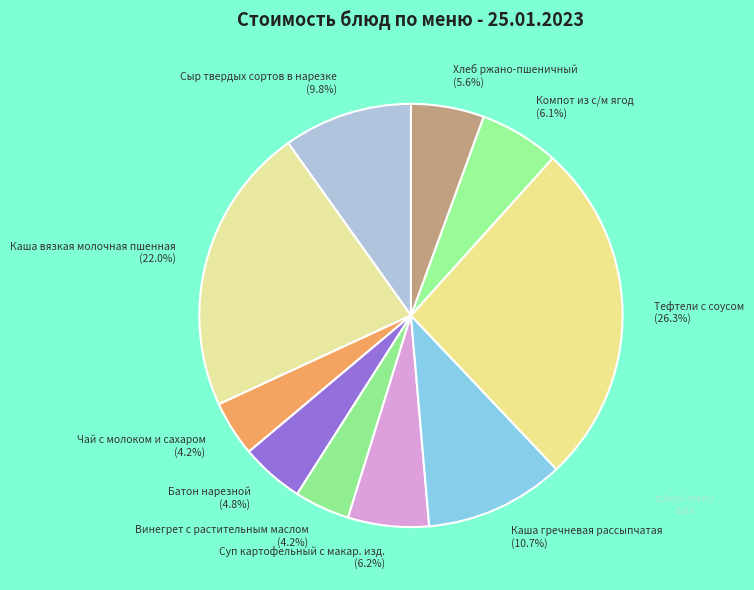

Which category has the biggest portion of the pie?

Тефтели с соусом